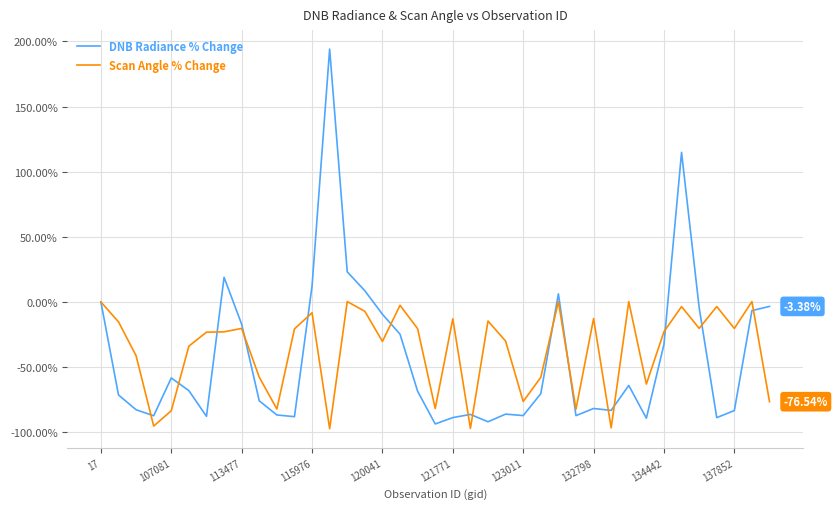

Rank the series by their maximum value, from lowest to highest.

Scan Angle % Change, DNB Radiance % Change